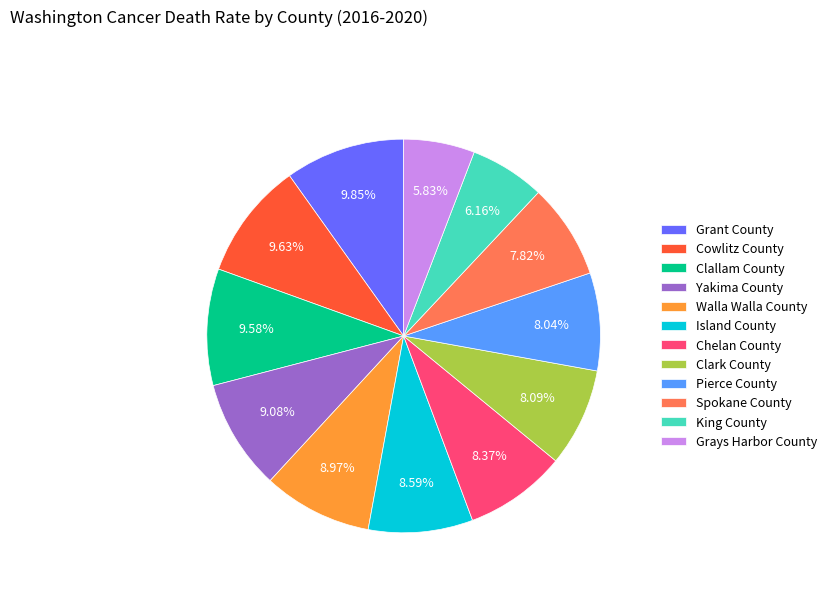

What is the ratio of the value at Spokane County to the value at Clark County?

1.0